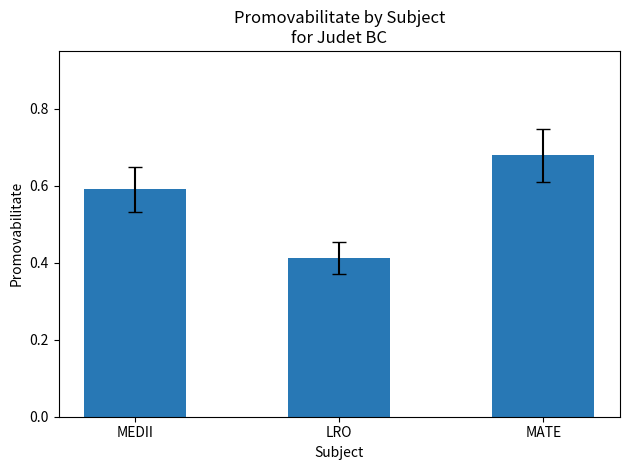

List the labels in order of value, largest first.

MATE, MEDII, LRO